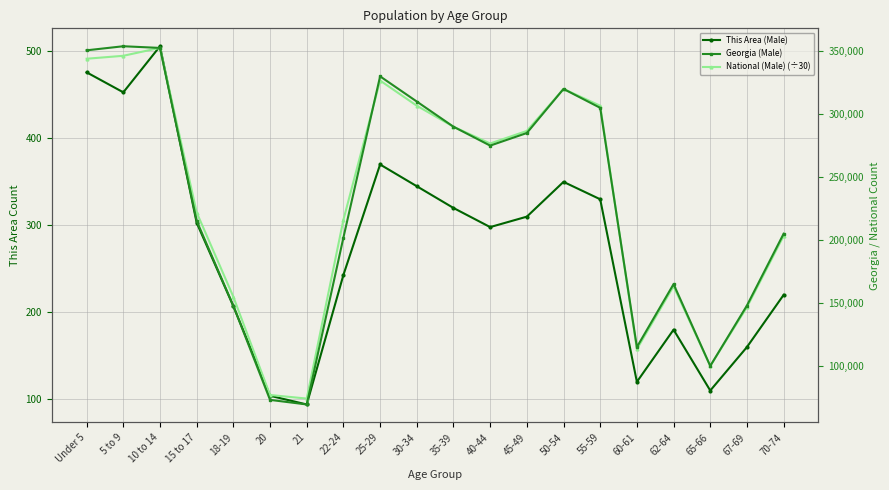

What is the total value across all series at 15 to 17?

437378.6